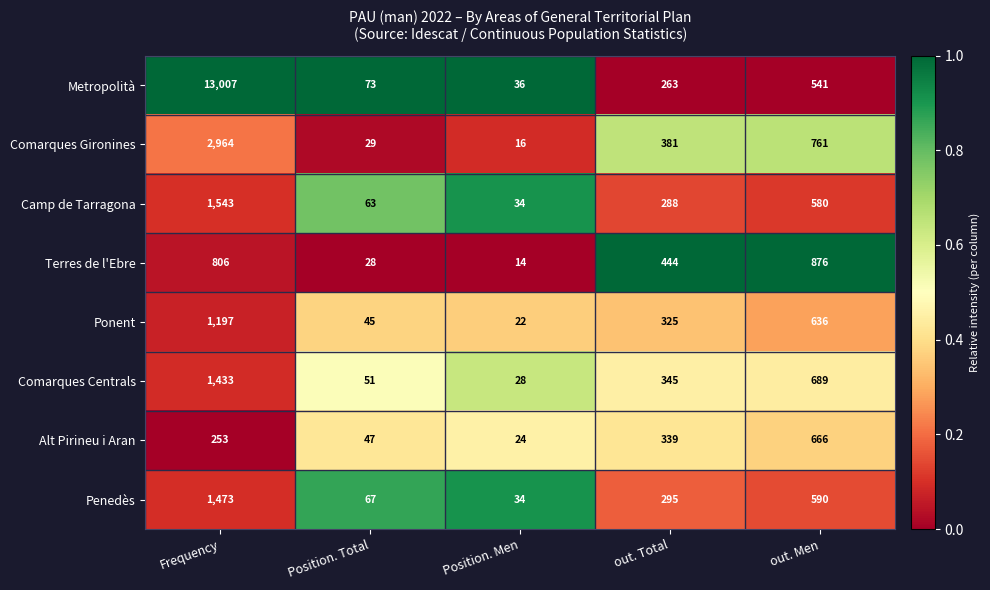

The Penedès series shows 2175 at Frequency. True or false?

False